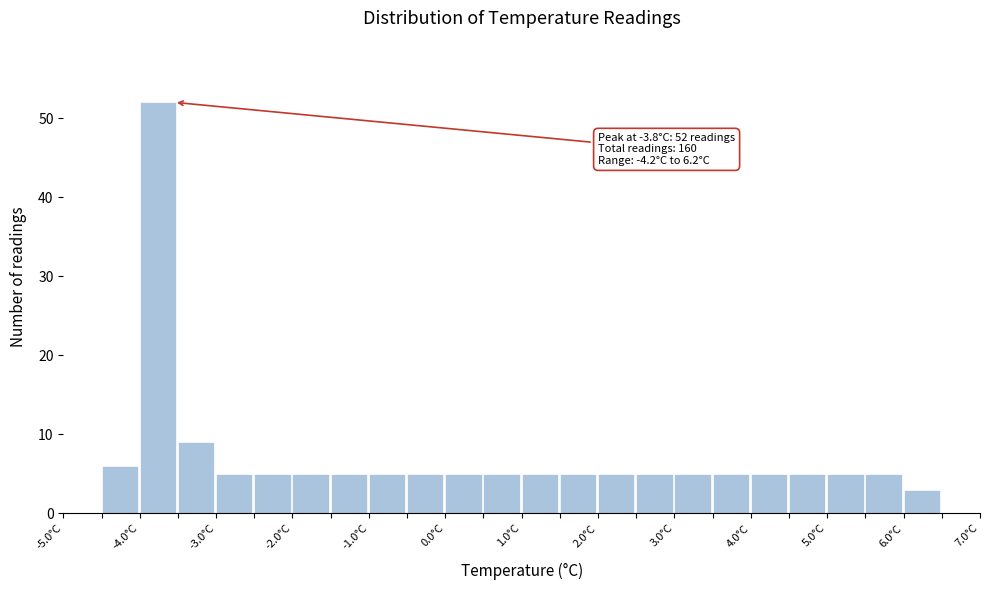

Over which range of the x-axis is the bar tallest?

-4.0 to -3.5